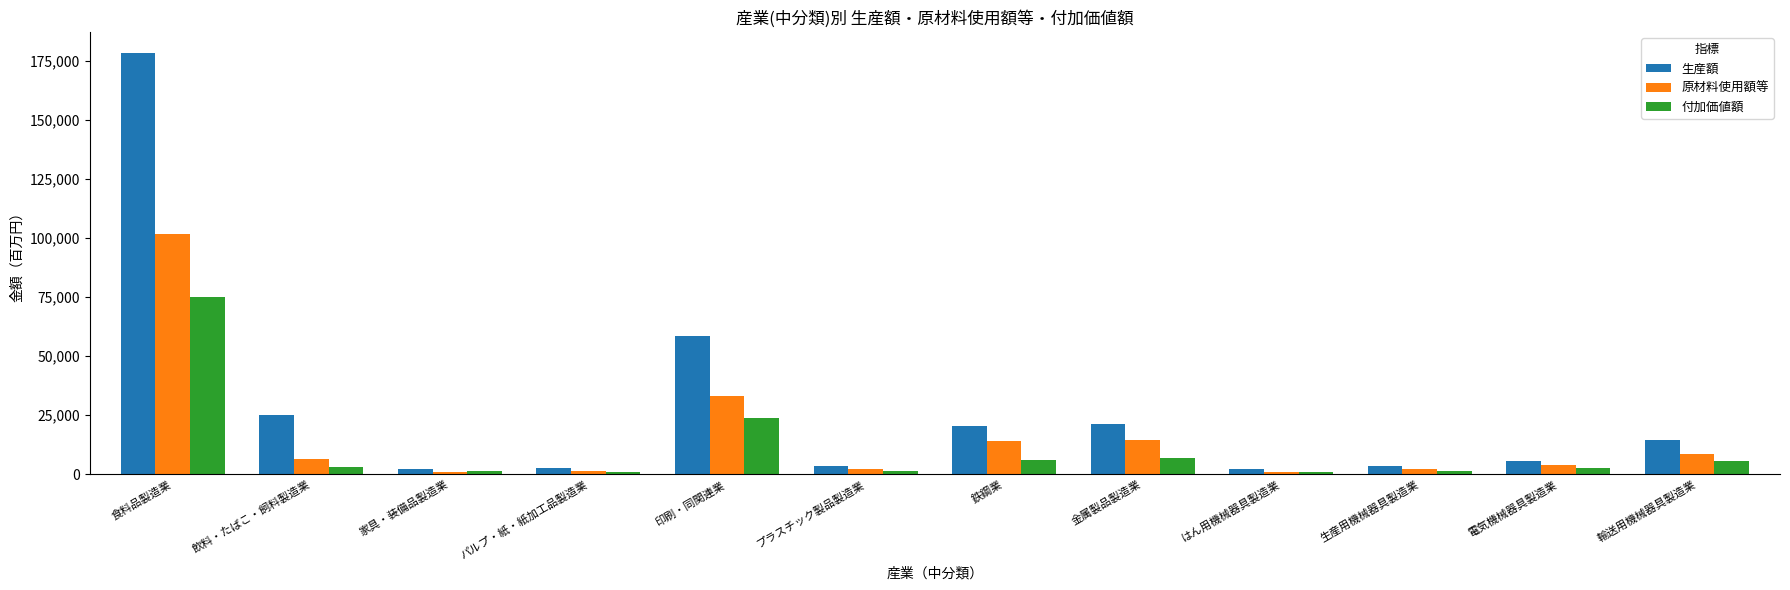

True or false: 生産額 has a value of 3335 at プラスチック製品製造業.

True